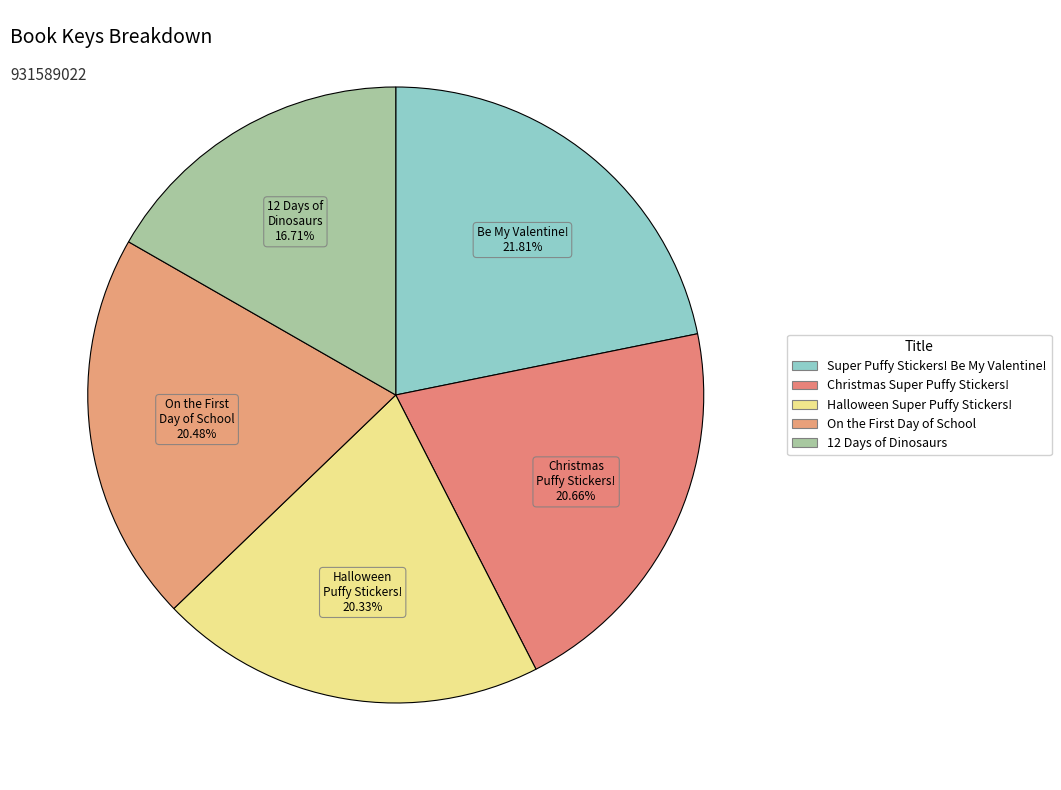

Which category has the smallest portion of the pie?

12 Days of Dinosaurs